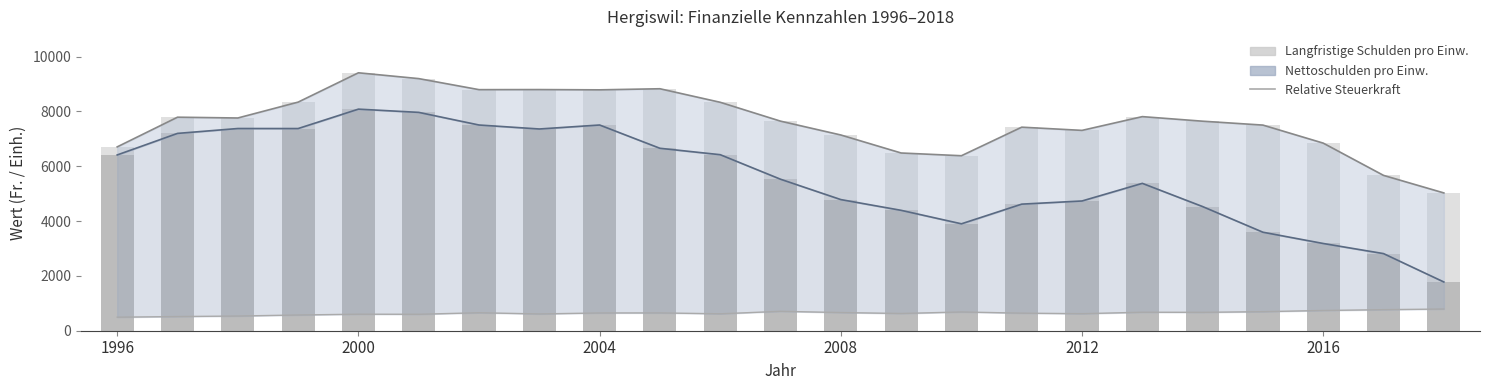

What is the average value of the Langfristige Schulden pro Einw. series?

7637